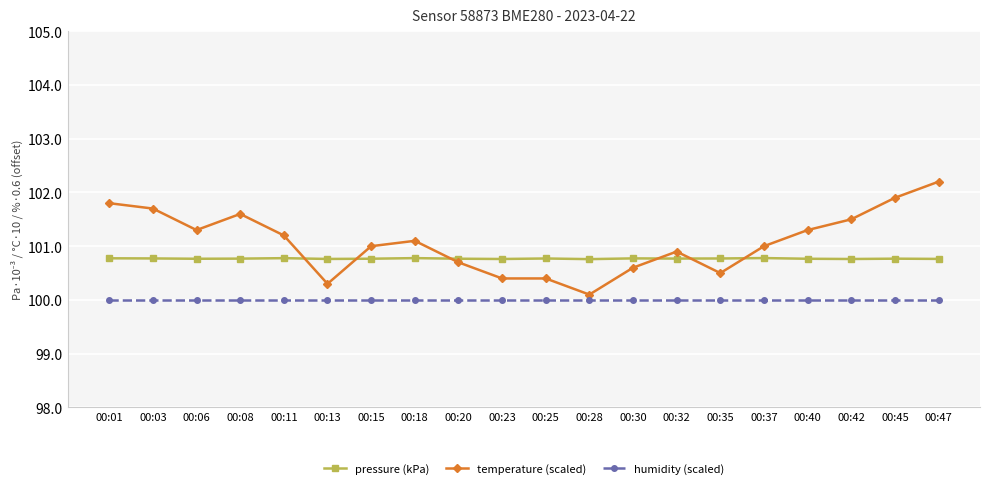

True or false: pressure (kPa) and humidity (scaled) cross at least once.

False